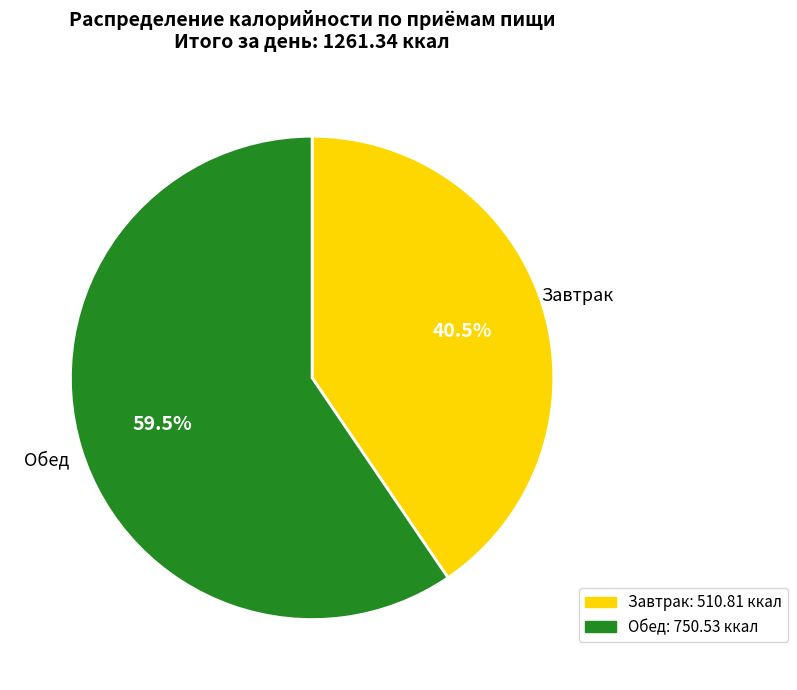

How many segments does this pie chart have?

2